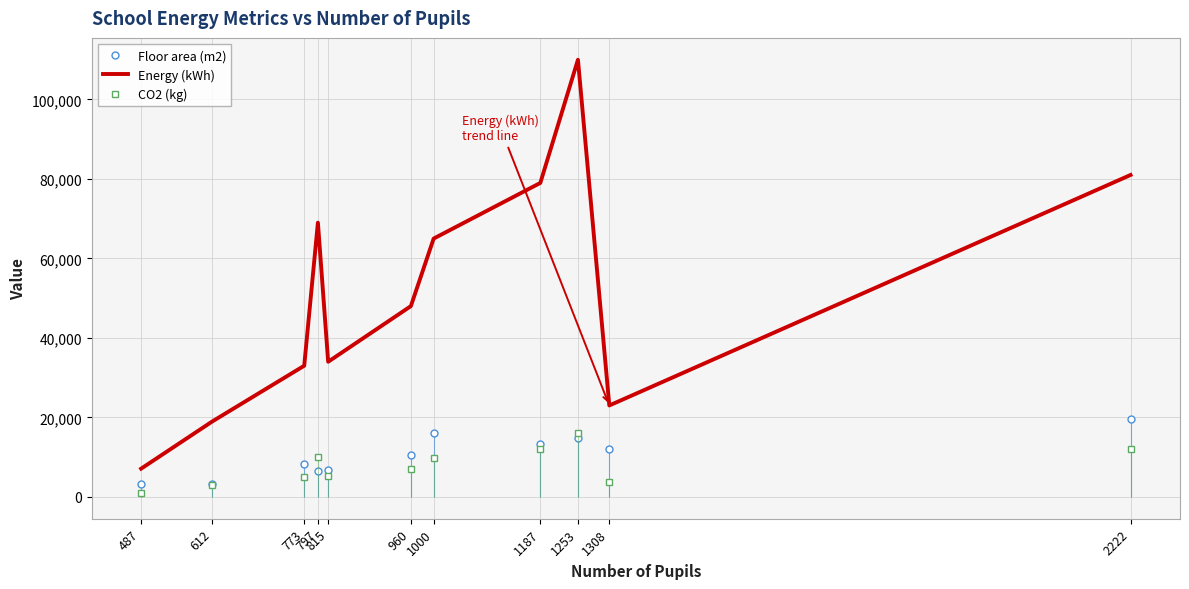

Reading left to right, transcribe all the data shown in this chart.

Floor area (m2): 487=3287.0	612=3224.0	773=8305.0	797=6387.9	815=6812.0	960=10659.0	1000=15948.0	1187=13230.0	1253=14859.0	1308=12000.0	2222=19597.3
Energy (kWh): 487=7100.0	612=19000.0	773=33000.0	797=69000.0	815=34000.0	960=48000.0	1000=65000.0	1187=79000.0	1253=110000.0	1308=23000.0	2222=81000.0
CO2 (kg): 487=1100.0	612=2900.0	773=5000.0	797=10000.0	815=5200.0	960=7100.0	1000=9700.0	1187=12000.0	1253=16000.0	1308=3700.0	2222=12000.0